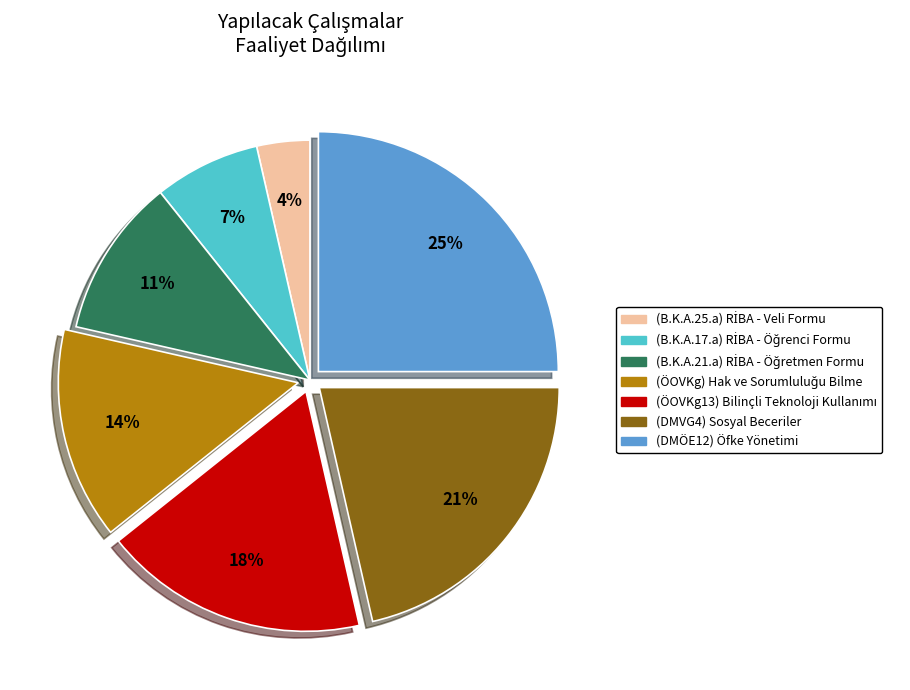

The (DMÖE12) Öfke Yönetimi slice represents 25% of the pie. True or false?

True